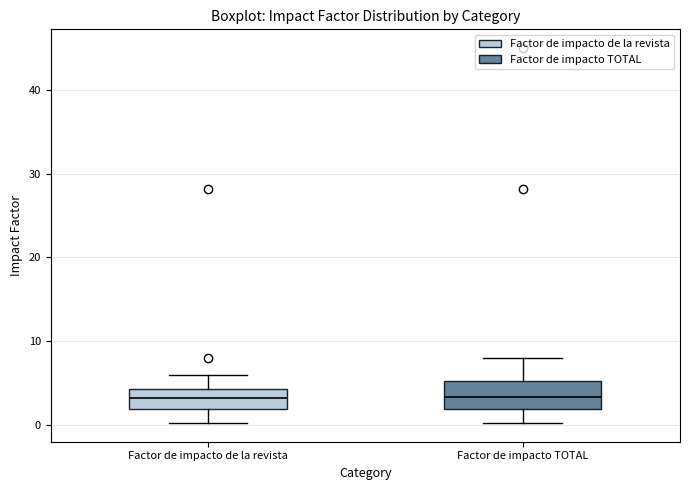

Where does the lower whisker of the box for Factor de impacto de la revista end on the y-axis? The values are not printed on the chart, so give them approximately, as read against the axis.

0